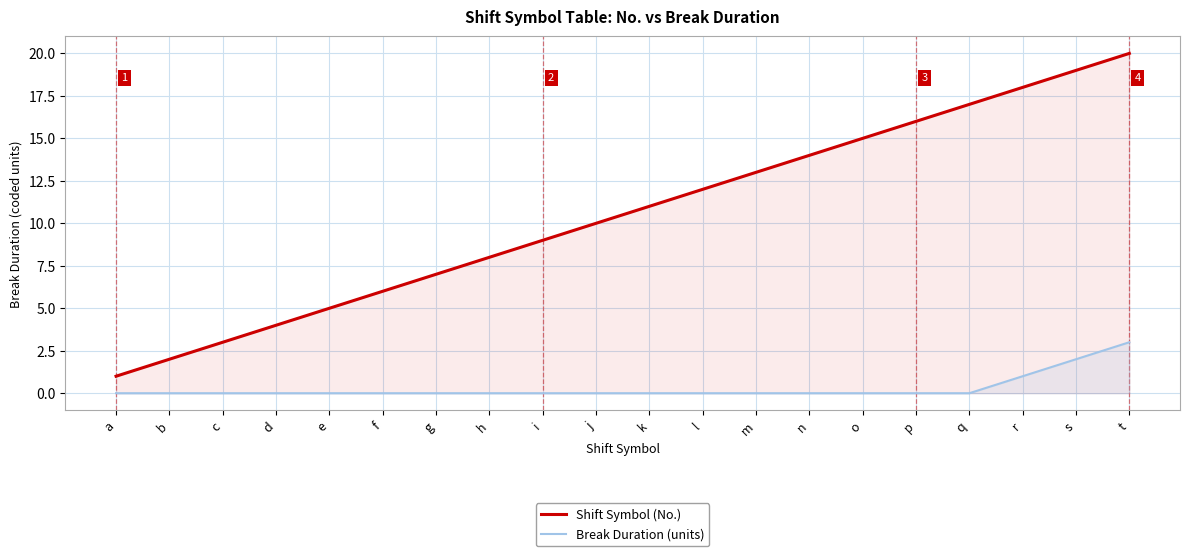

Reading right to left, transcribe all the data shown in this chart.

Shift Symbol (No.): 20	19	18	17	16	15	14	13	12	11	10	9	8	7	6	5	4	3	2	1
Break Duration (units): 3	2	1	0	0	0	0	0	0	0	0	0	0	0	0	0	0	0	0	0